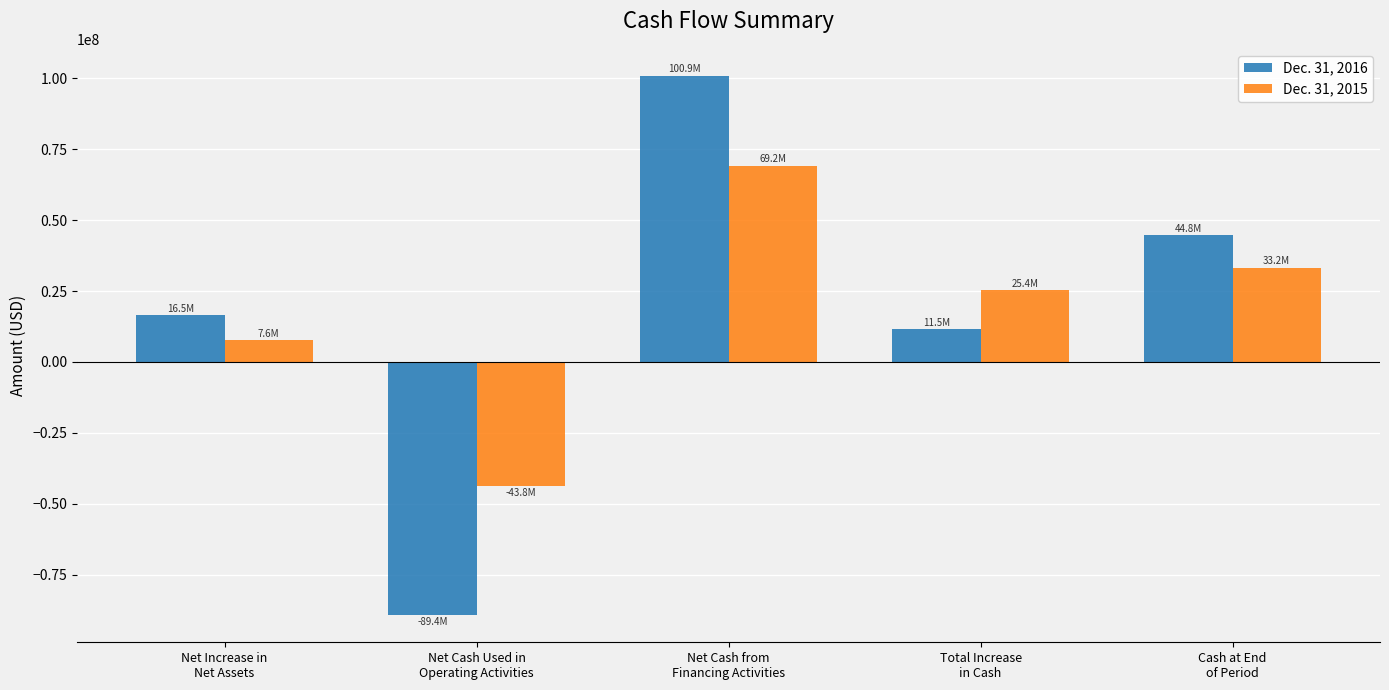

What is the label of the 2nd bar from the left?

Net Cash Used in
Operating Activities